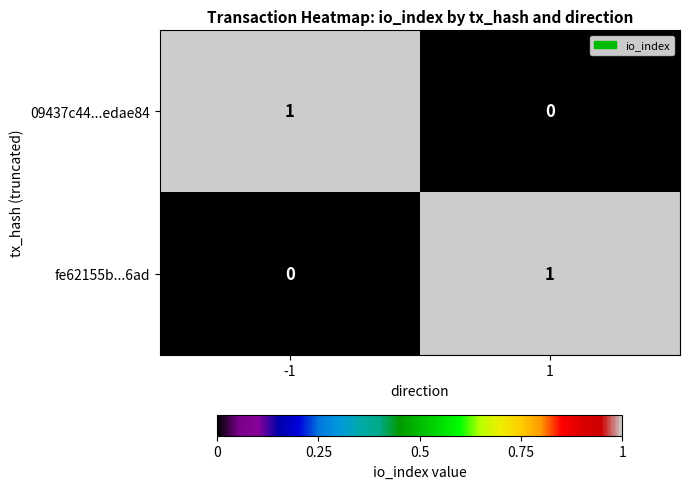

At -1, list the series in order from smallest to largest.

fe62155b...6ad, 09437c44...edae84